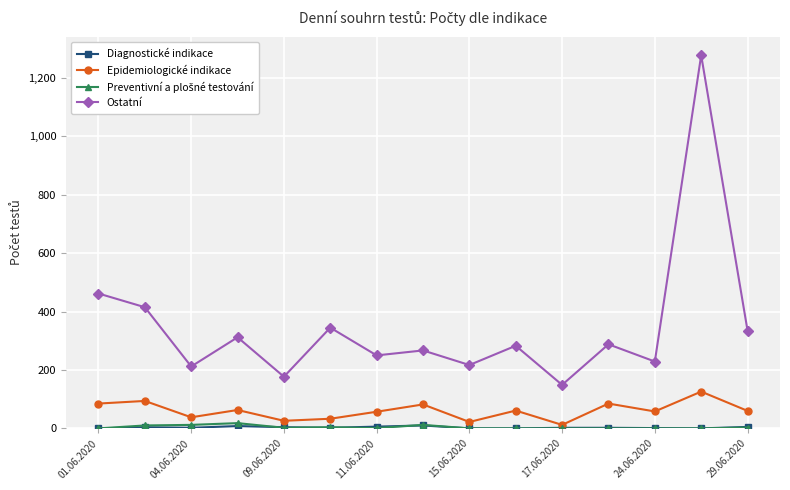

What is the highest value of the Epidemiologické indikace series?

126